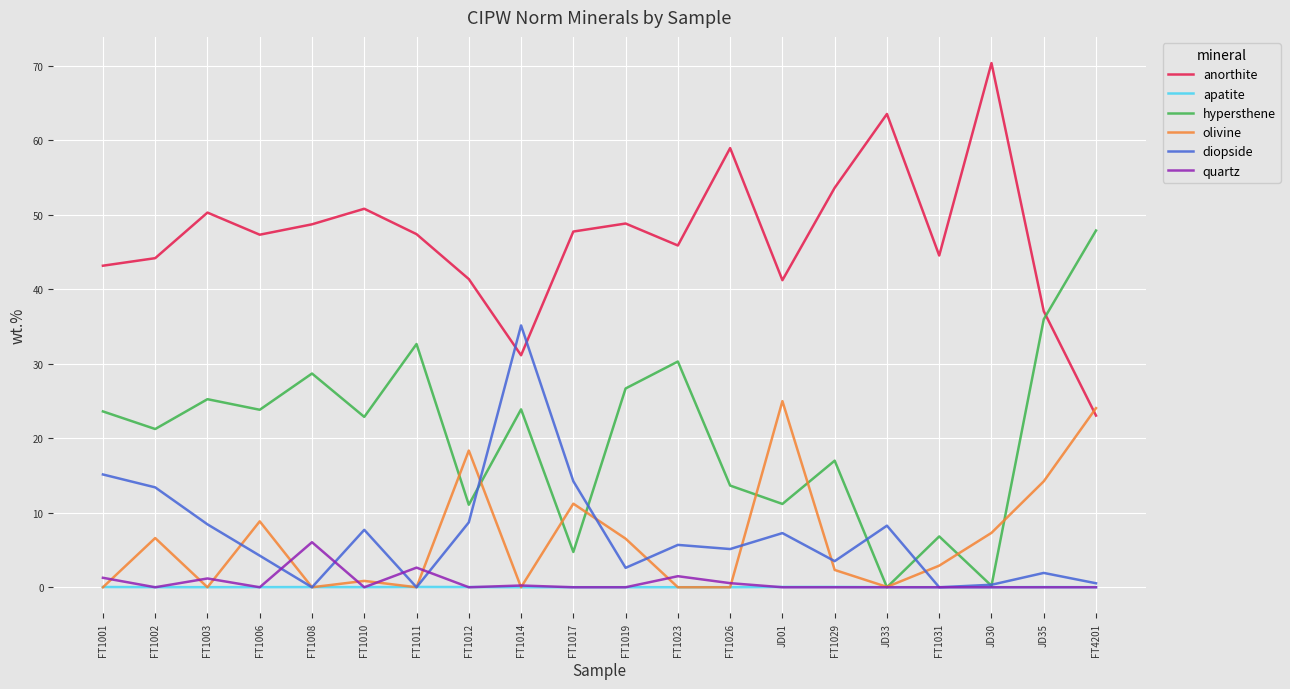

After their last crossing, which series has the higher values: anorthite or olivine?

olivine